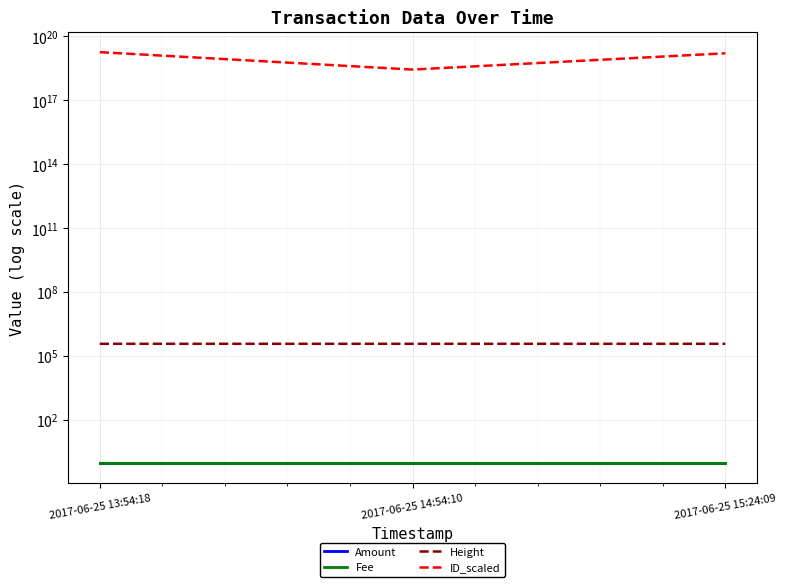

What are all the series names shown in the legend?

Amount, Fee, Height, ID_scaled